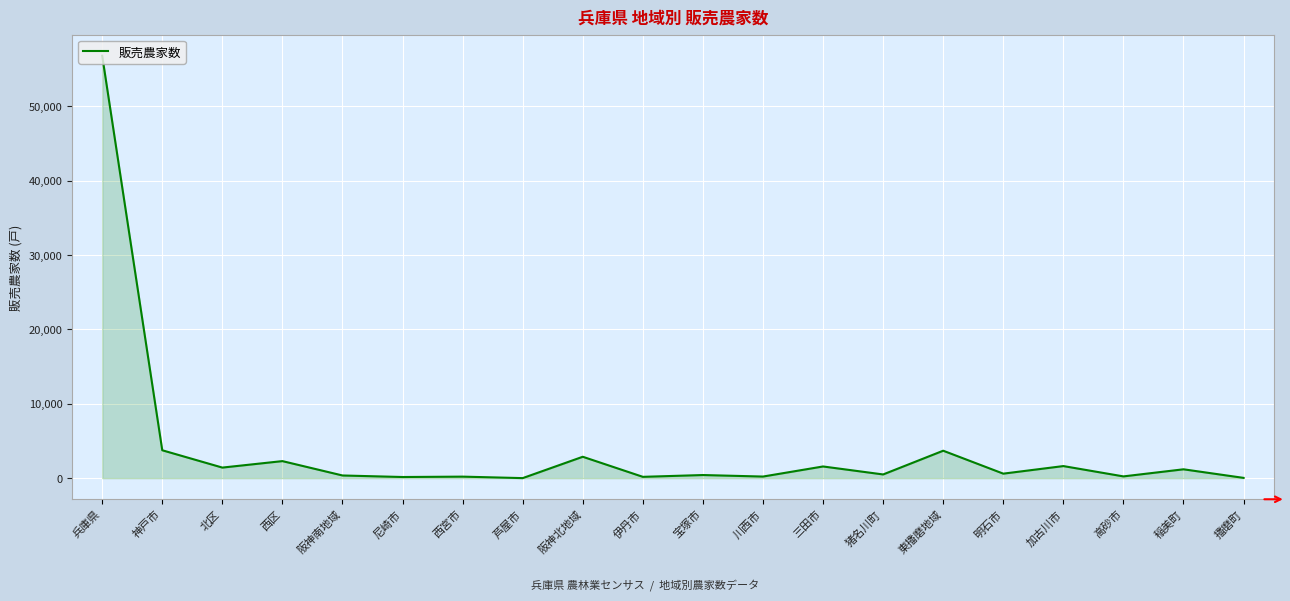

What is the ratio of the value at 神戸市 to the value at 加古川市?

2.3